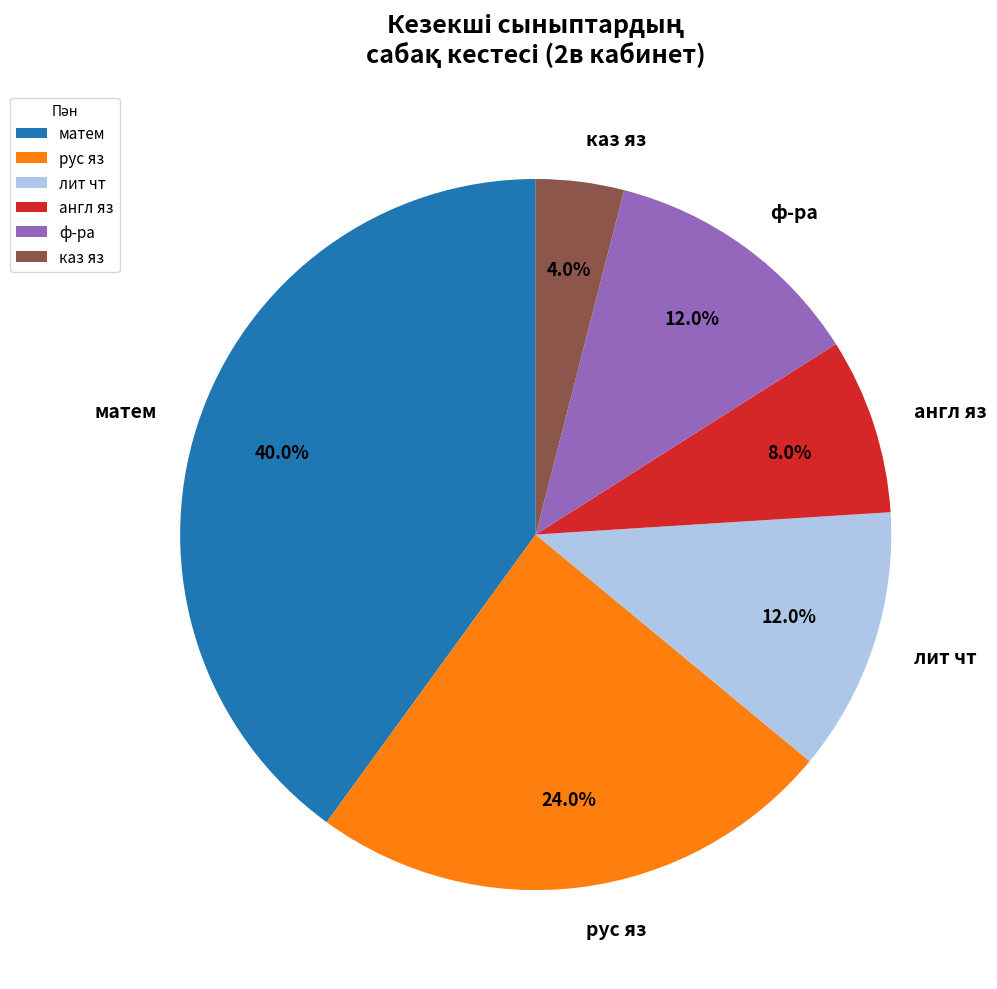

How many segments does this pie chart have?

6